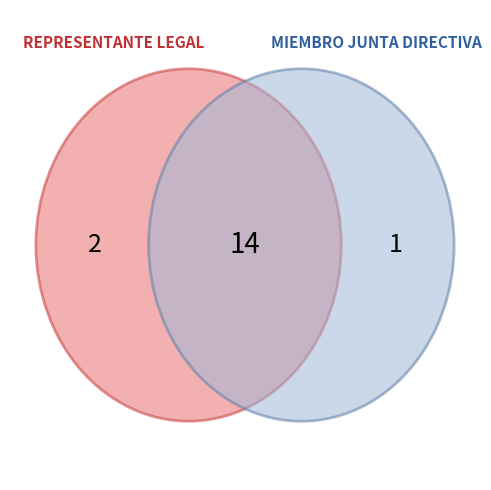

What is the change in value from counts to 2?

+13